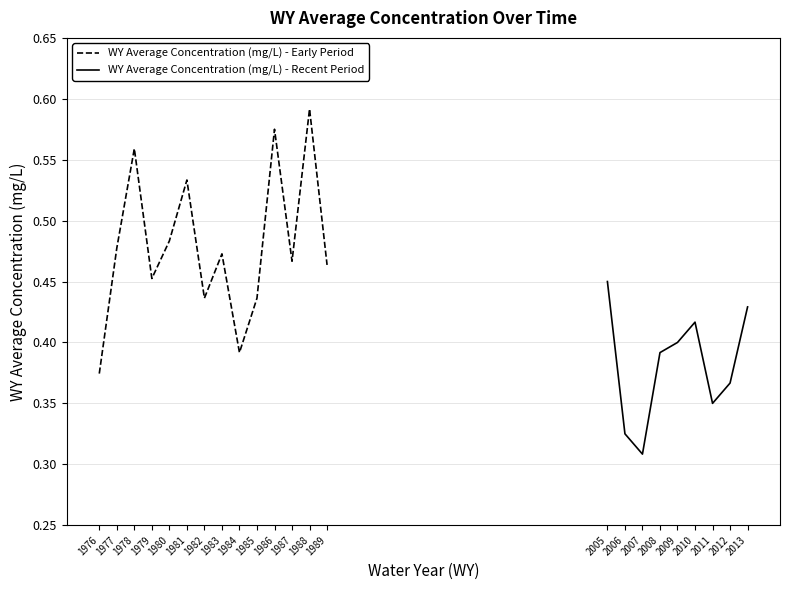

Reading left to right, transcribe all the data shown in this chart.

1976=0.4	1977=0.5	1978=0.6	1979=0.5	1980=0.5	1981=0.5	1982=0.4	1983=0.5	1984=0.4	1985=0.4	1986=0.6	1987=0.5	1988=0.6	1989=0.5	2005=0.4	2006=0.3	2007=0.3	2008=0.4	2009=0.4	2010=0.4	2011=0.3	2012=0.4	2013=0.4